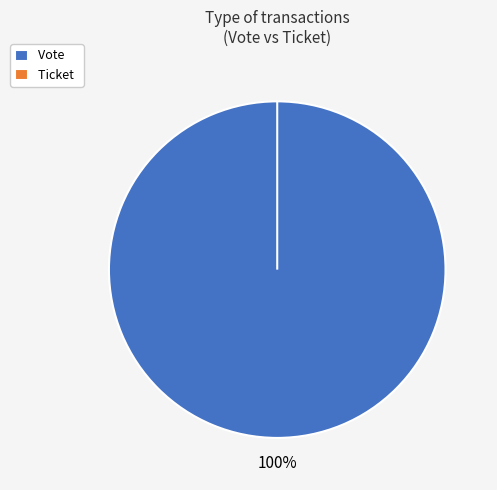

Is it true that Vote is 85% of the pie?

False